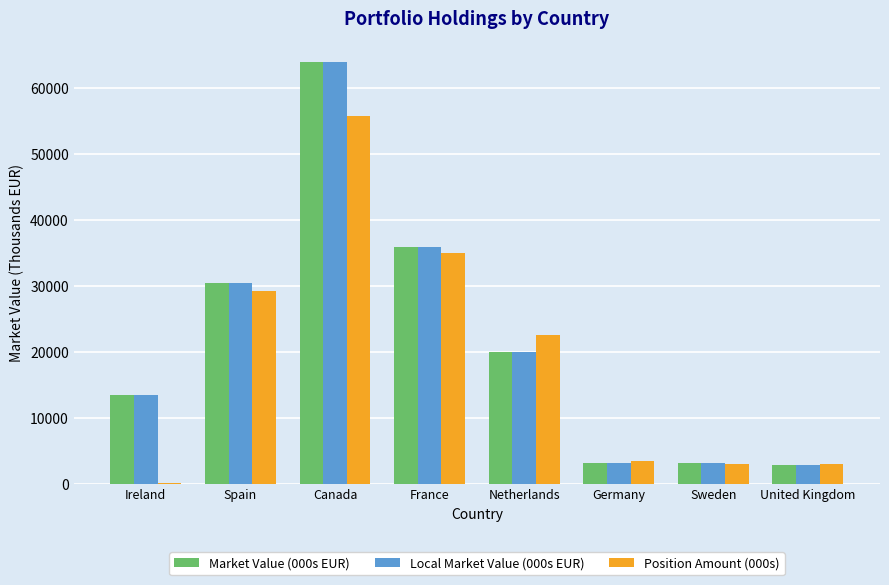

What is the sum of the Position Amount (000s) values at Germany and Spain?

32750.0